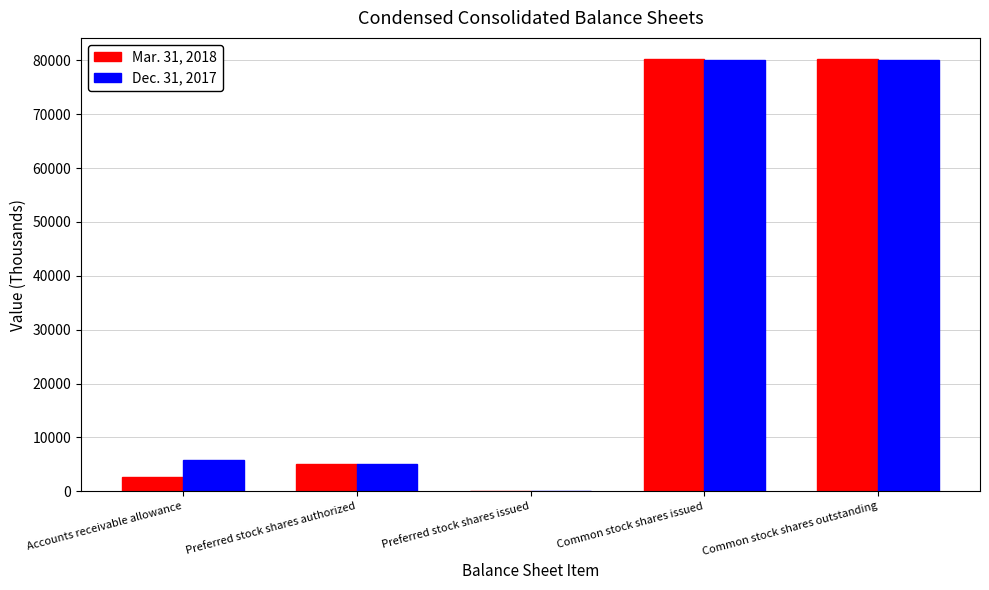

What is the average value of the Mar. 31, 2018 series?

33605